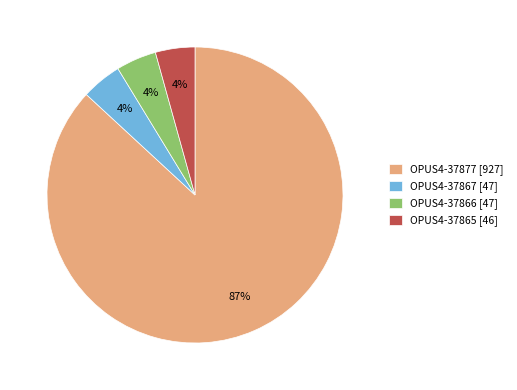

What is the ratio of the value at OPUS4-37865 to the value at OPUS4-37867?

1.0